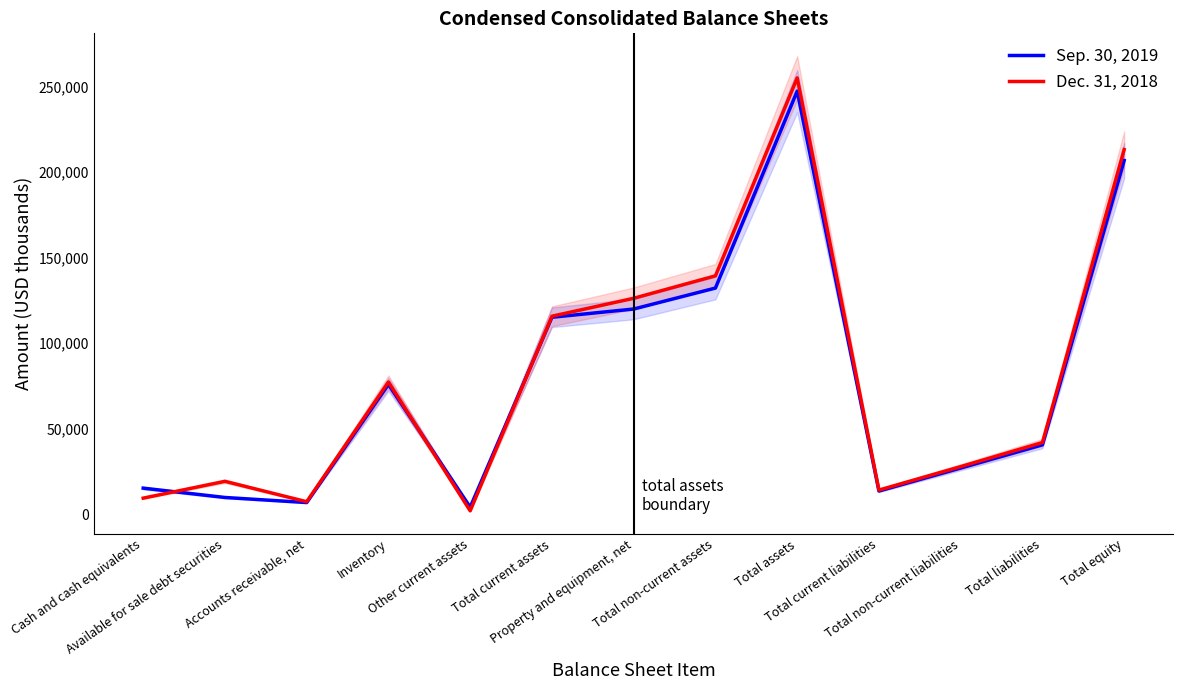

What is the minimum value for Dec. 31, 2018?

1955